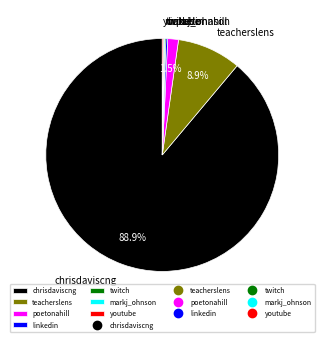

What is the largest slice in the pie chart?

chrisdaviscng